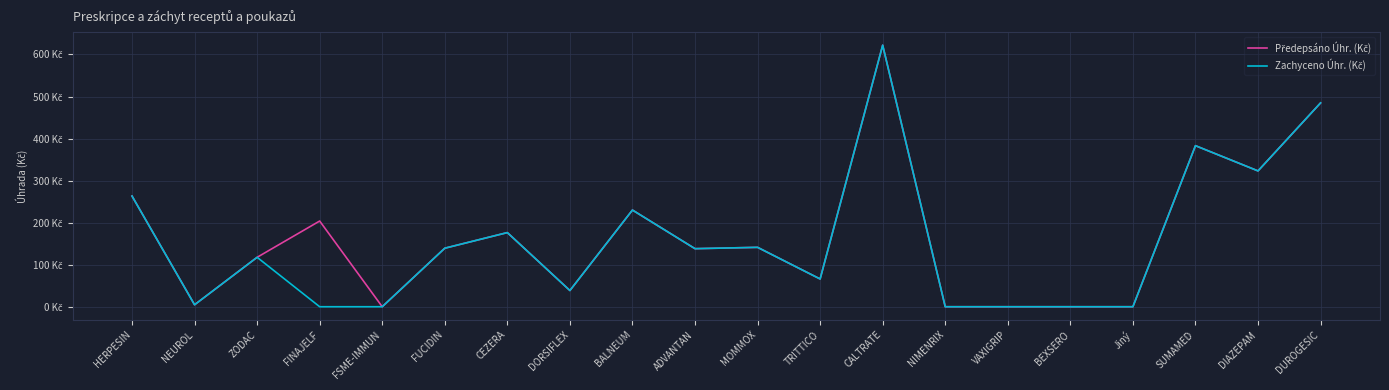

Does the chart display data point markers on the line(s)?

No